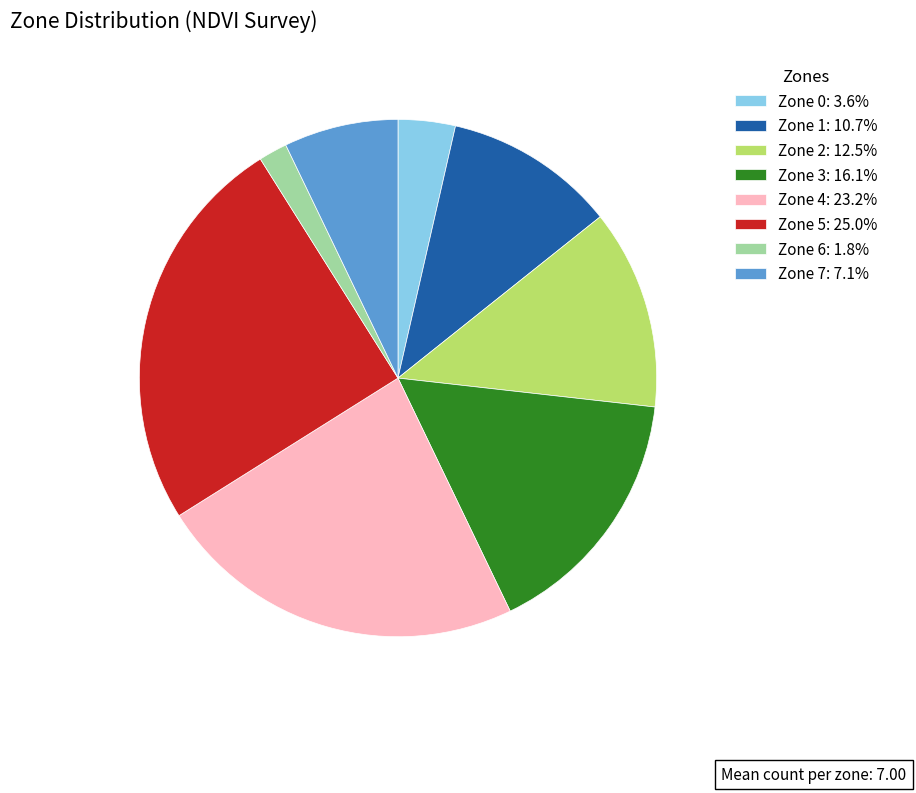

Is Zone 4: 23.2% the majority of the pie?

No